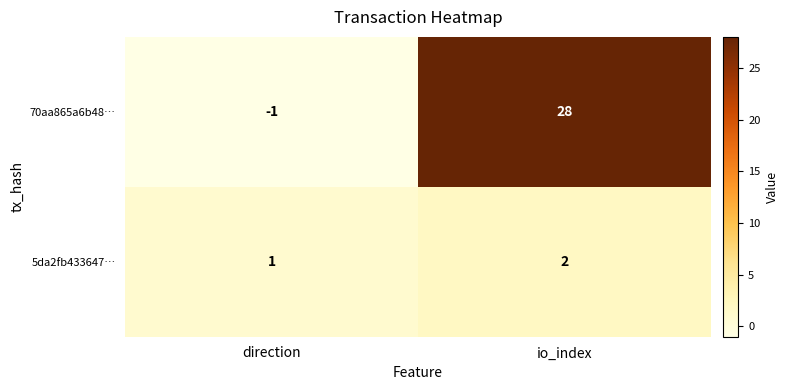

Between direction and io_index, which series saw the biggest shift?

70aa865a6b48…